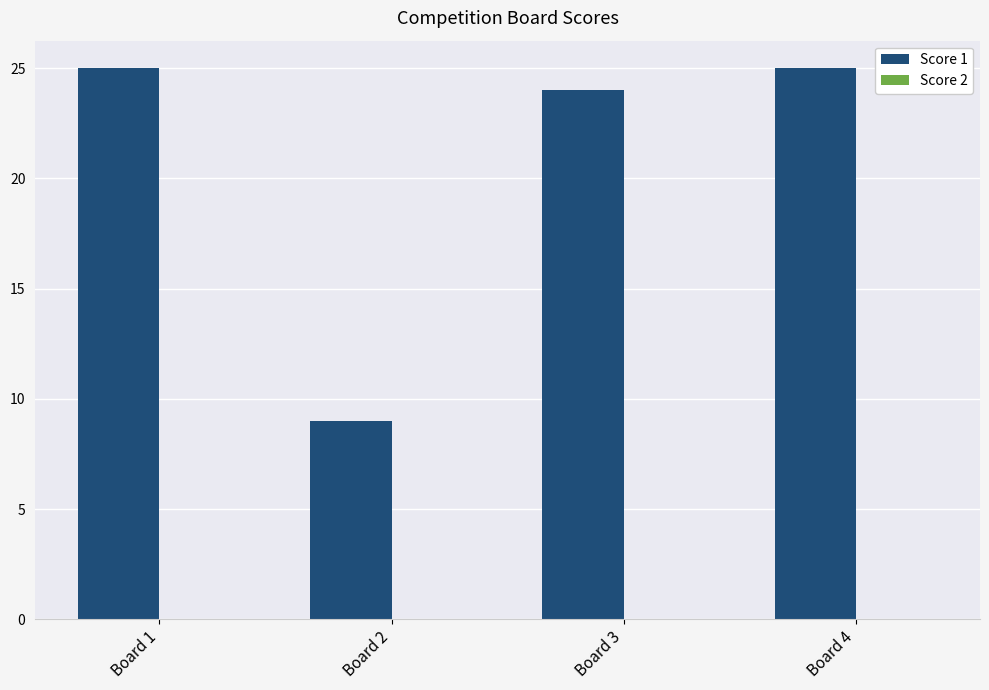

Reading right to left, extract all data points from this chart.

Board 4=25	Board 3=24	Board 2=9	Board 1=25